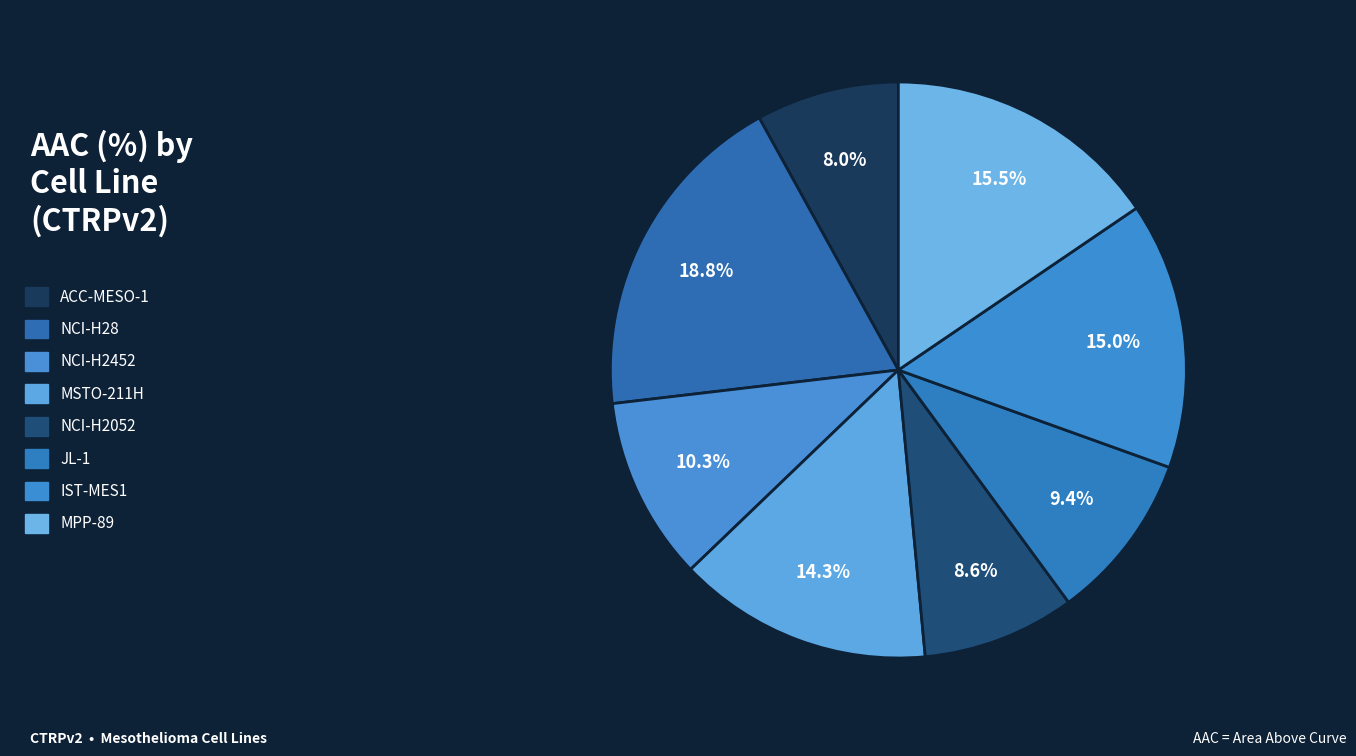

To the nearest percent, what percentage of the pie is MSTO-211H?

14%